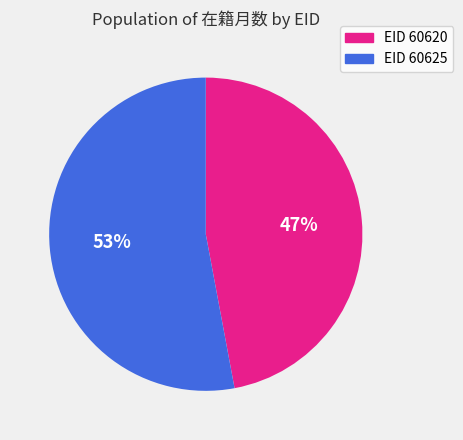

What is the largest slice in the pie chart?

EID 60625